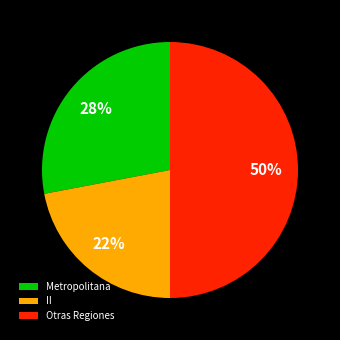

Does II account for over 50% of the chart?

No